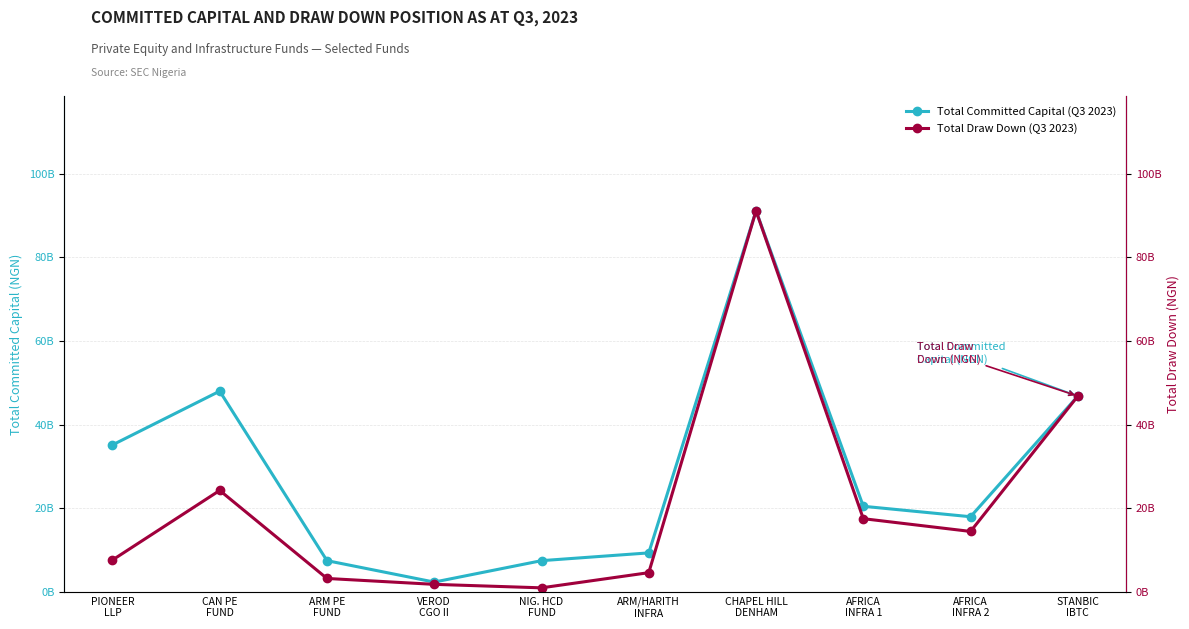

True or false: Total Draw Down (Q3 2023) and Total Committed Capital (Q3 2023) intersect in this chart.

False